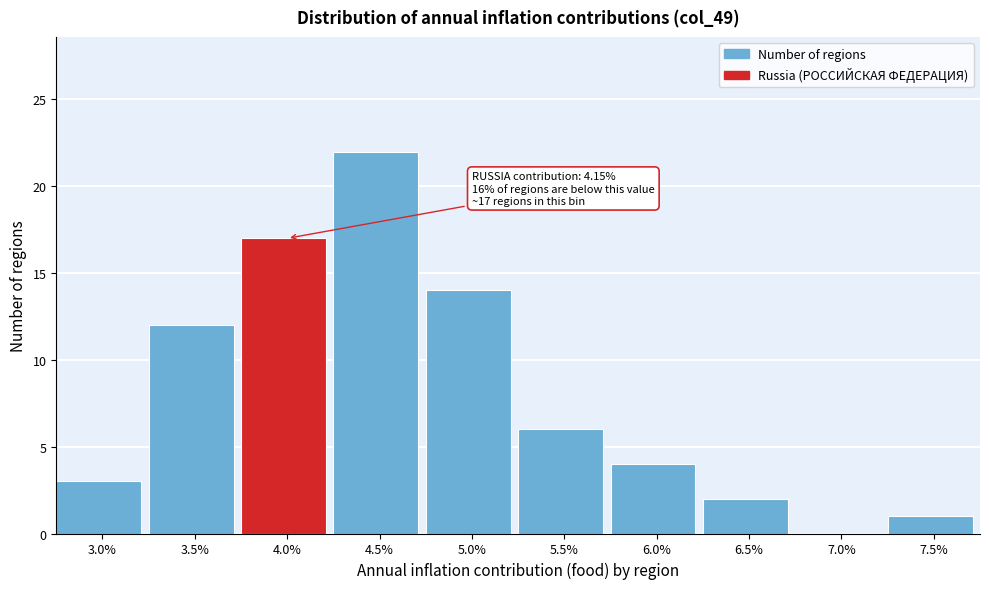

Reading left to right, transcribe all the data shown in this chart.

3.0%=3	3.5%=12	4.0%=17	4.5%=22	5.0%=14	5.5%=6	6.0%=4	6.5%=2	7.0%=0	7.5%=1